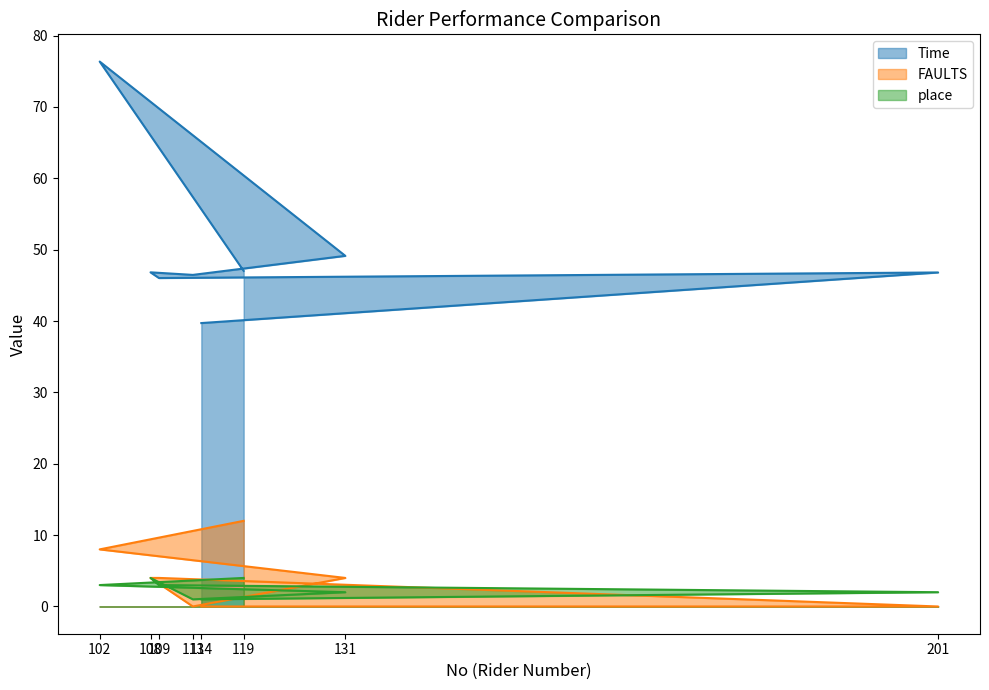

The value of FAULTS at 131 is 6.6. True or false?

False